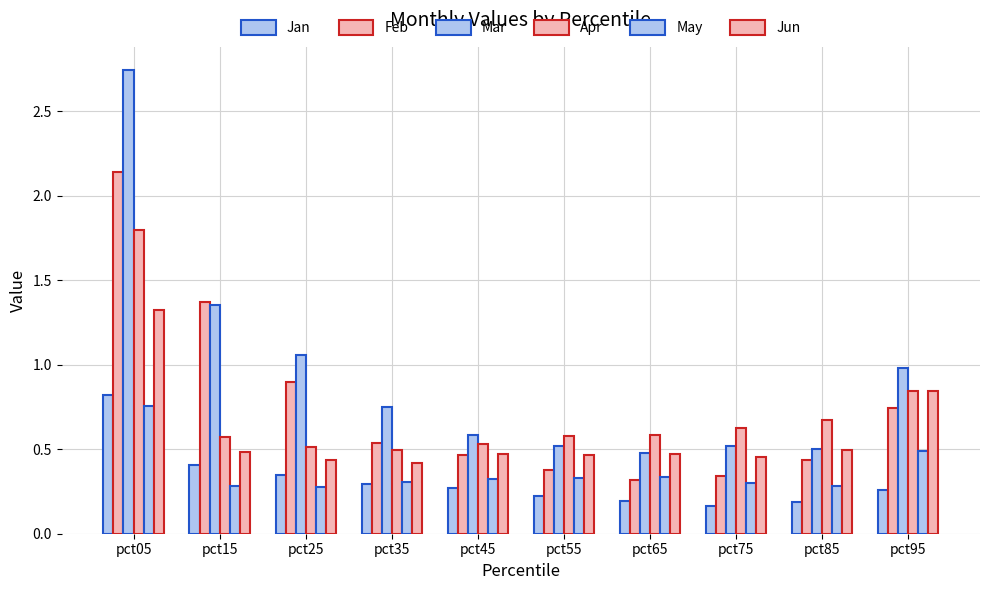

Between pct15 and pct55, which is larger?

pct15